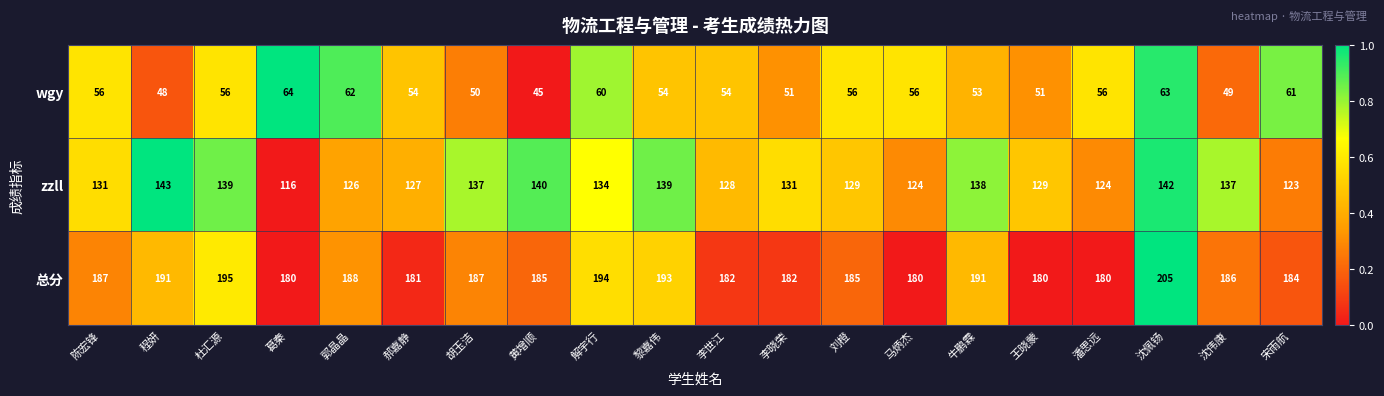

Is it true that zzll equals 128 at 李世江?

True